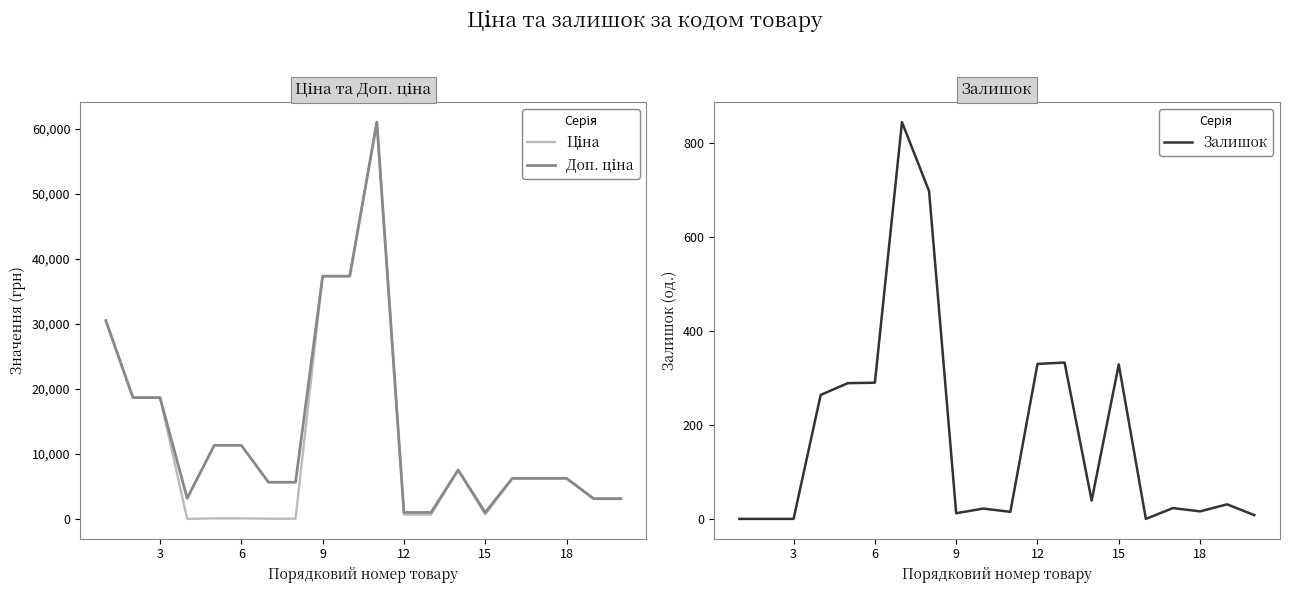

Rank the series by their maximum value, from highest to lowest.

Ціна, Доп. ціна, Залишок